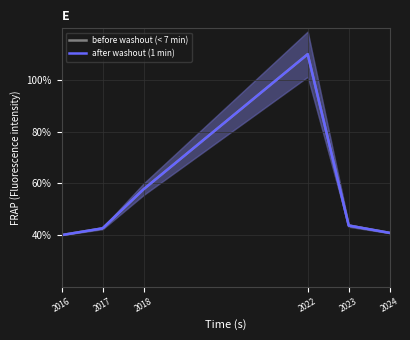

True or false: after washout (1 min) and before washout (< 7 min) intersect in this chart.

False